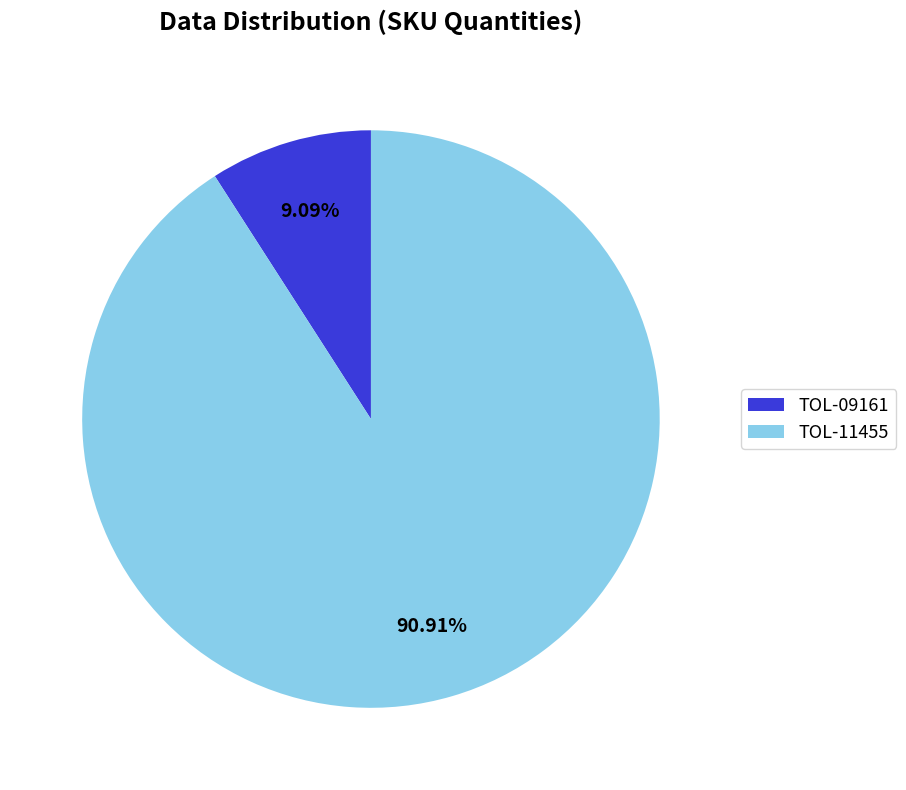

How many slices are in this pie chart?

2